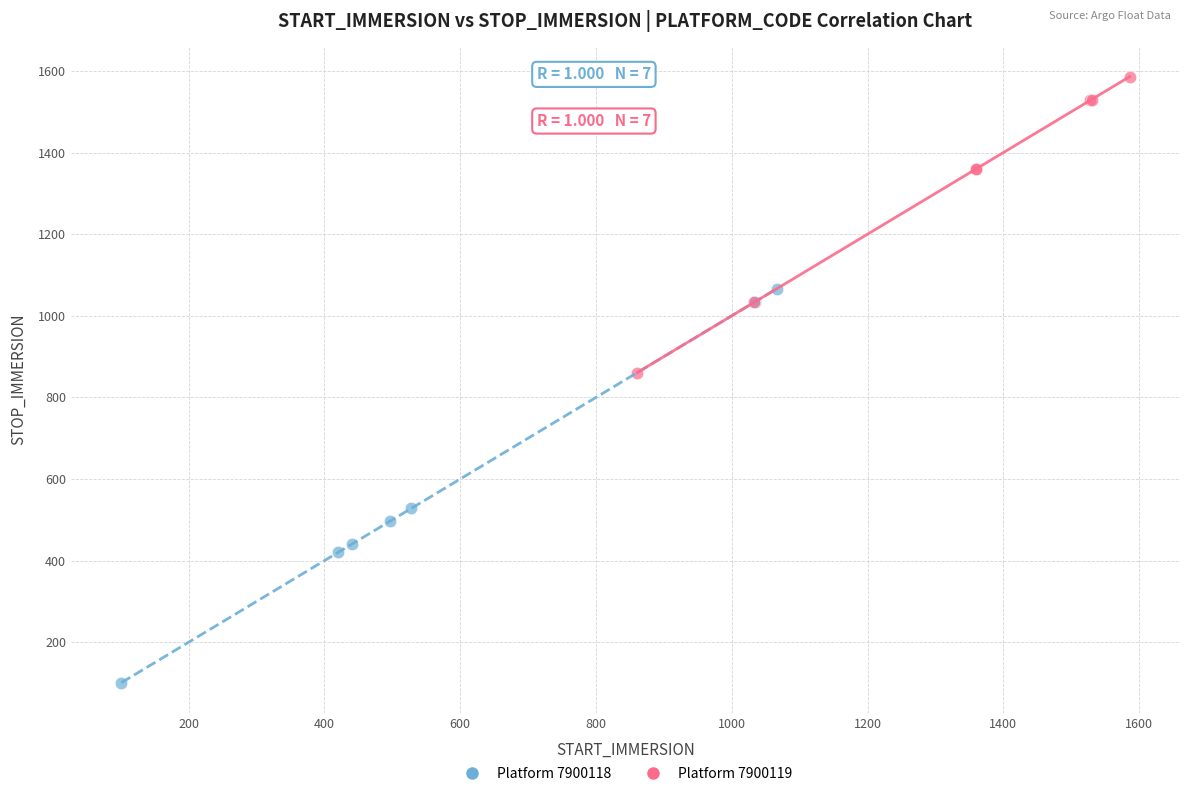

Which series reaches the minimum Y coordinate?

Platform 7900118